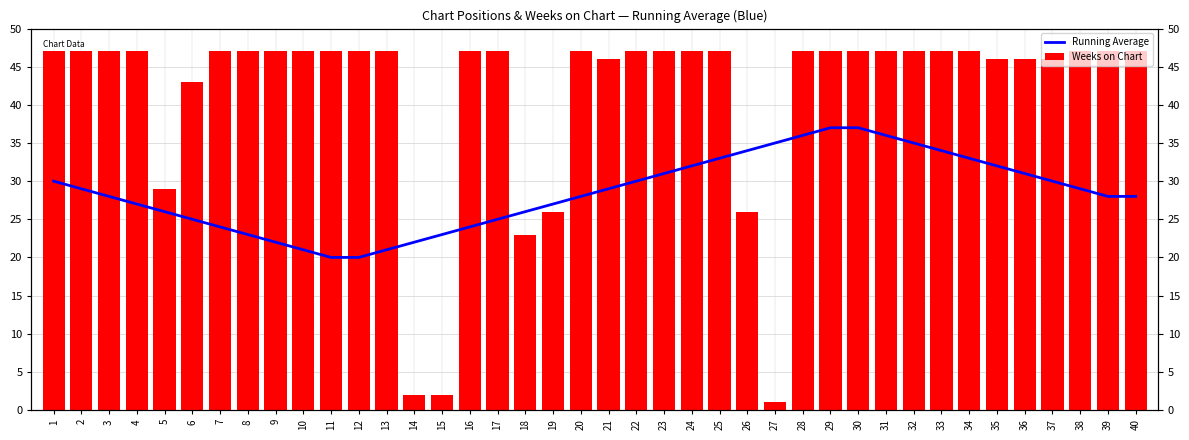

Rank the series by their maximum value, from highest to lowest.

Weeks on Chart, Running Average